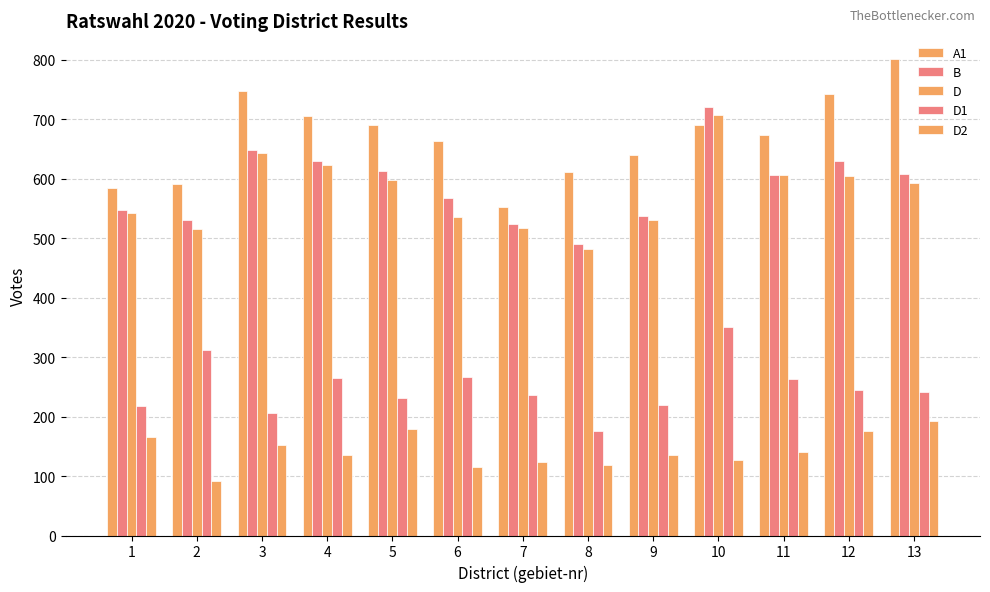

Reading left to right, what are all the values shown in this chart?

A1: 584	591	748	706	690	664	552	611	640	691	673	742	801
B: 548	530	649	630	613	568	524	490	538	721	607	629	608
D: 543	516	643	623	598	536	517	481	531	707	606	604	593
D1: 217	312	206	265	231	266	236	175	219	351	264	245	241
D2: 166	91	152	135	179	116	123	119	136	127	140	175	192